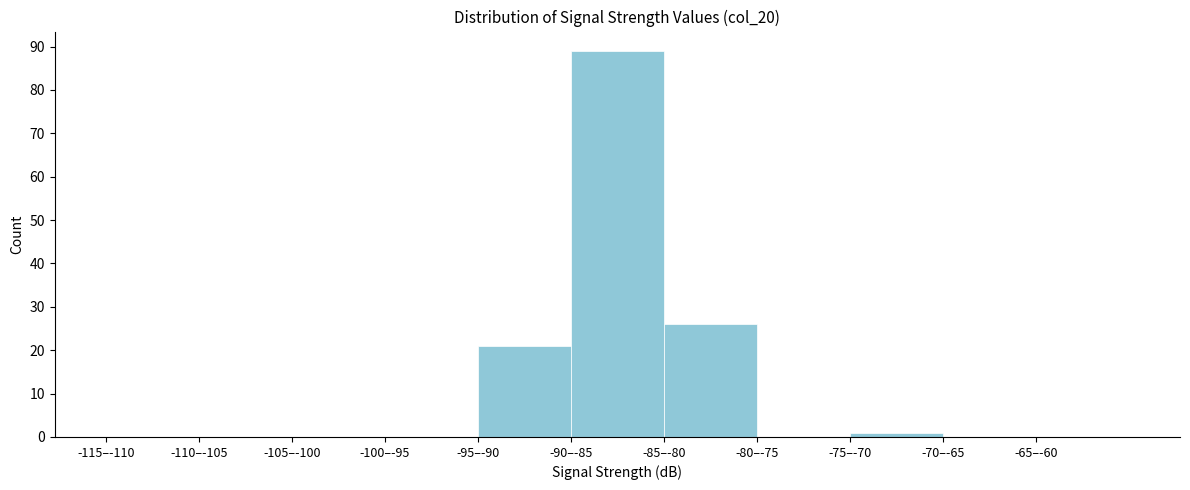

Reading right to left, list all the values displayed in this chart.

-65–-60=0	-70–-65=0	-75–-70=1	-80–-75=0	-85–-80=26	-90–-85=89	-95–-90=21	-100–-95=0	-105–-100=0	-110–-105=0	-115–-110=0